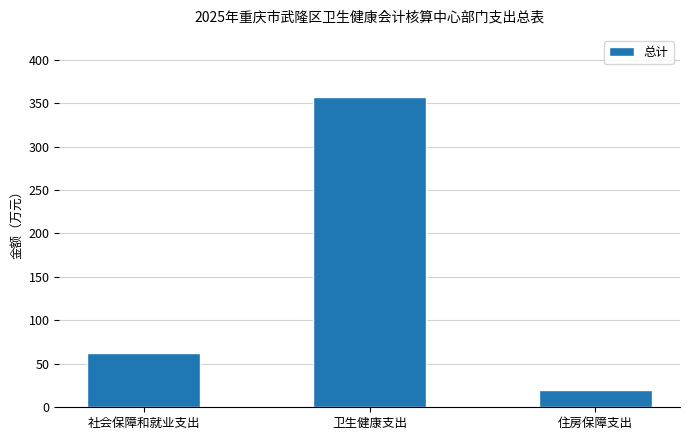

How many series are shown in this chart?

1